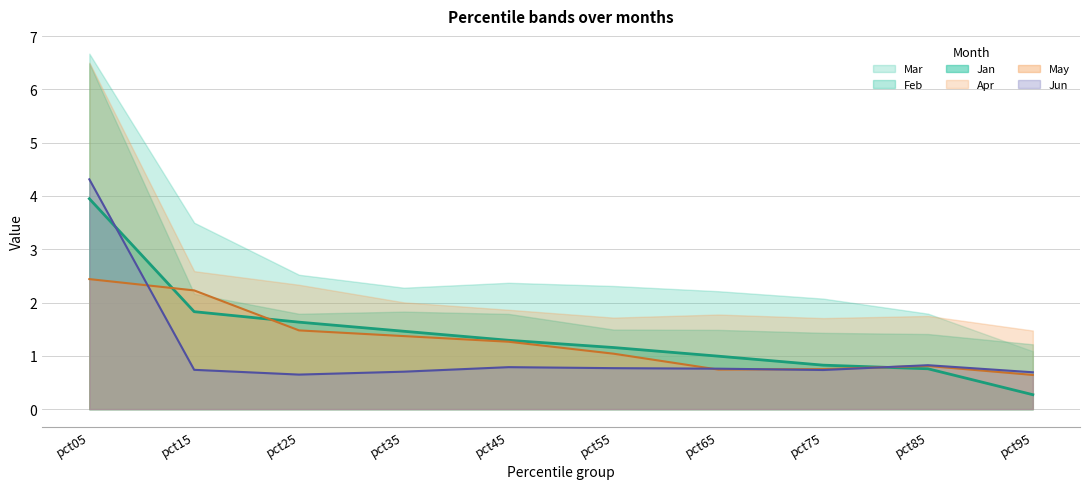

What is the difference between the second highest and minimum values in the May series?

1.6